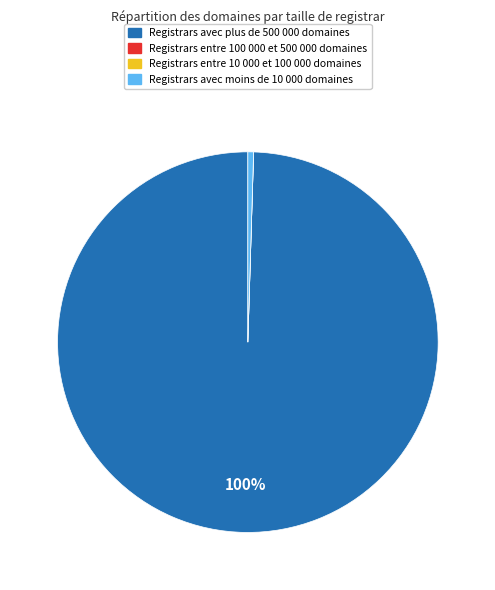

Is there any slice that represents more than half of the pie?

Yes